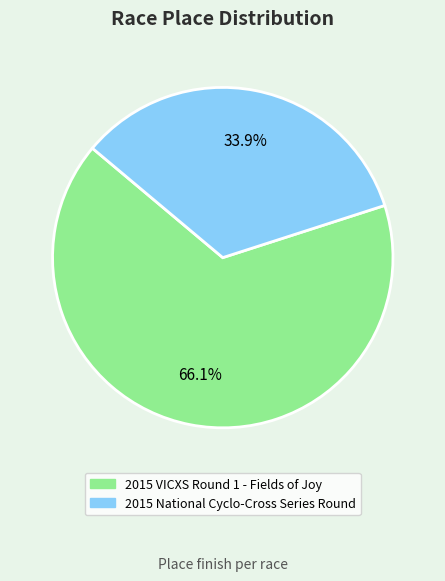

Which has a higher value, 2015 VICXS Round 1 - Fields of Joy or 2015 National Cyclo-Cross Series Round?

2015 VICXS Round 1 - Fields of Joy